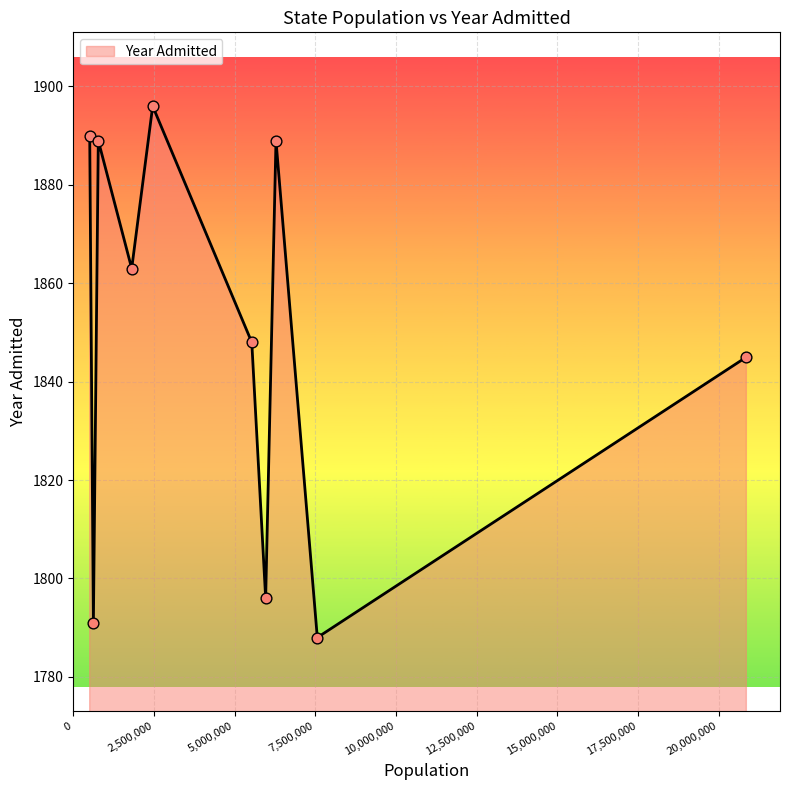

What is the greatest value displayed?

1896